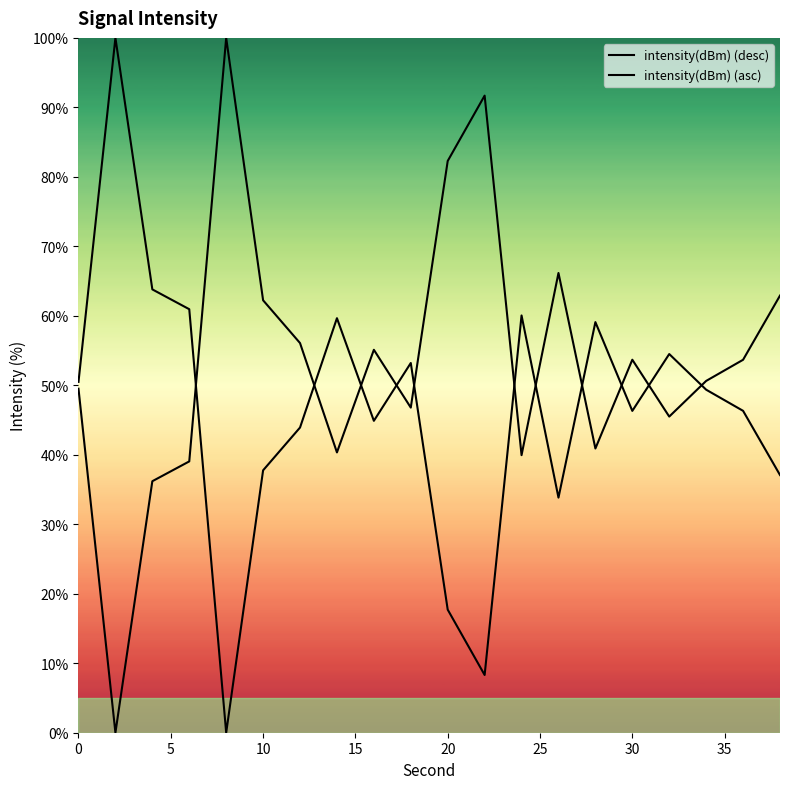

What is the highest value of the intensity(dBm) (desc) series?

100.0